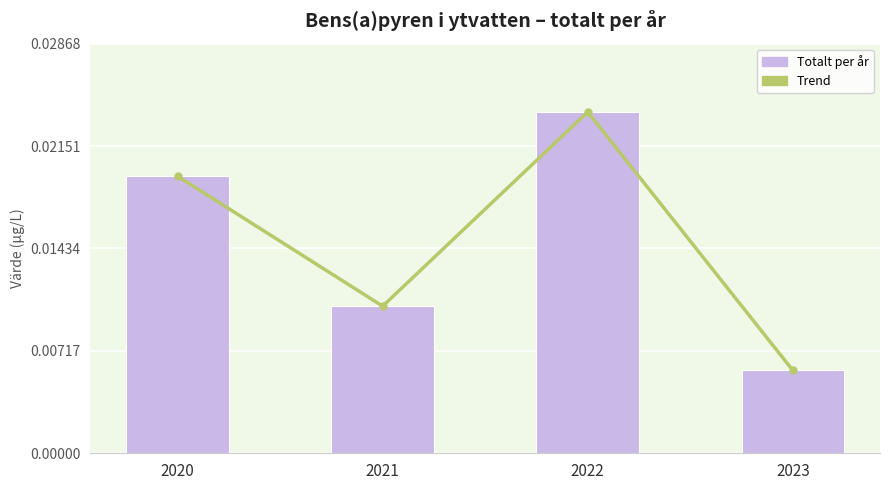

Rank the series at 2023 from highest to lowest value.

Trend, Bens(a)pyren (summa)